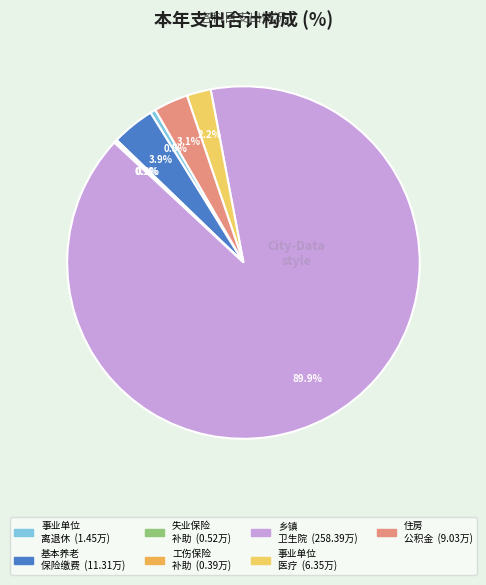

How many segments does this pie chart have?

7